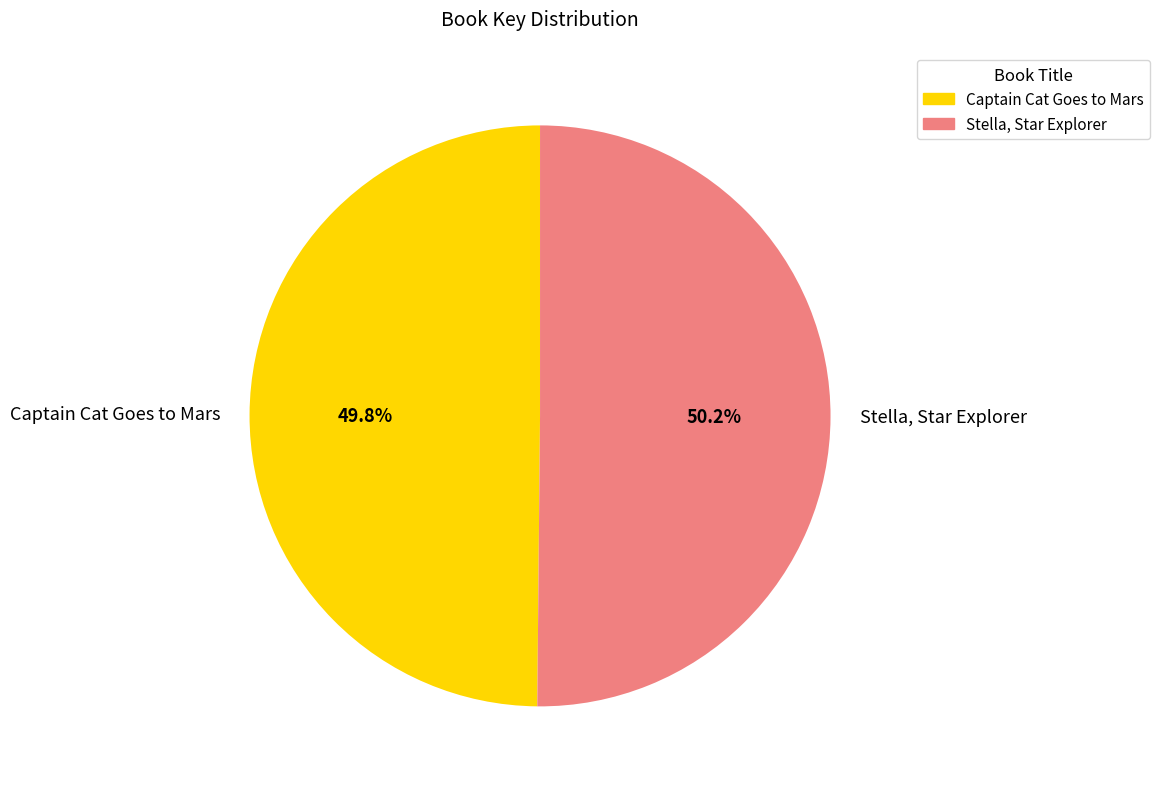

What is the total percentage of Stella, Star Explorer and Captain Cat Goes to Mars?

100.0%